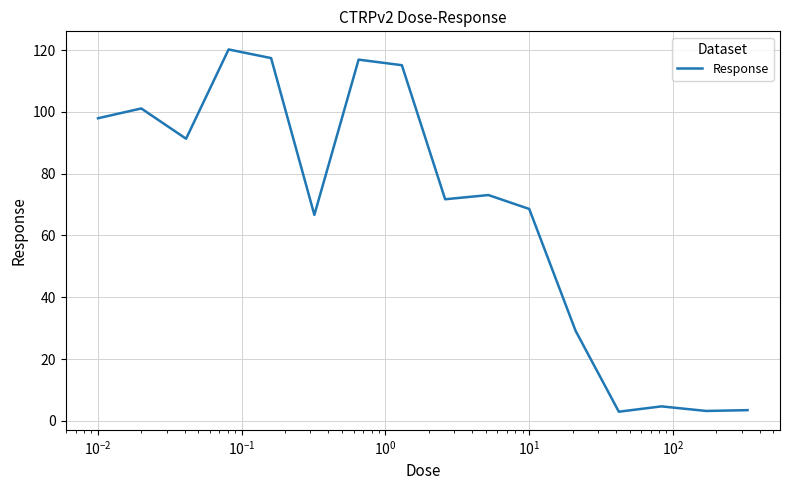

What is the minimum value shown in the chart?

2.9